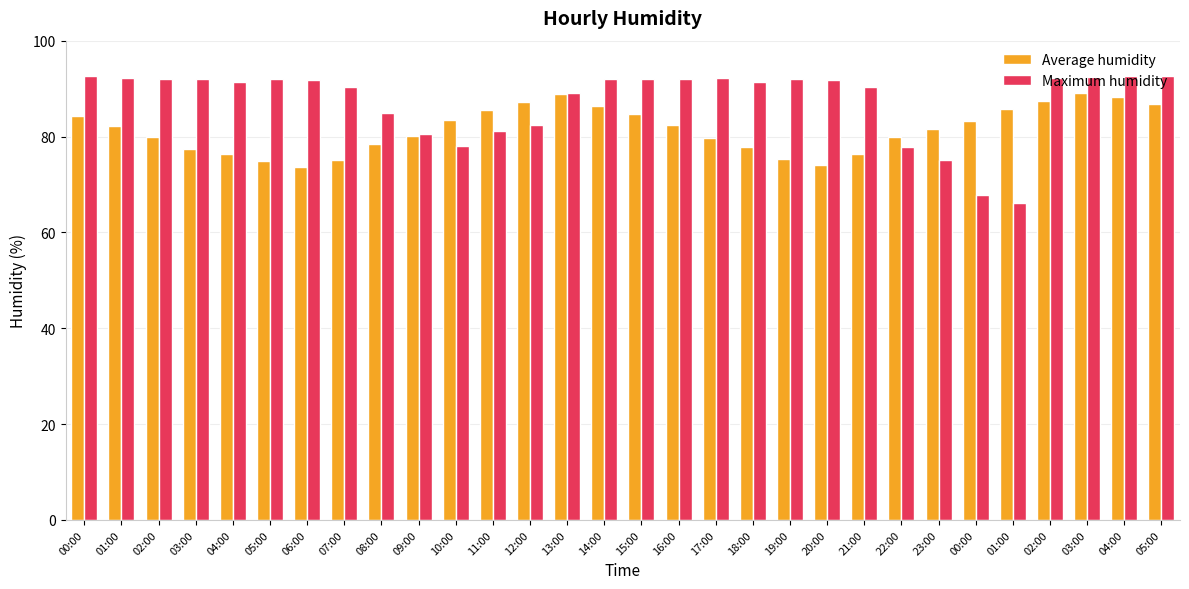

Rank the series at 08:00 from lowest to highest value.

Average humidity, Maximum humidity